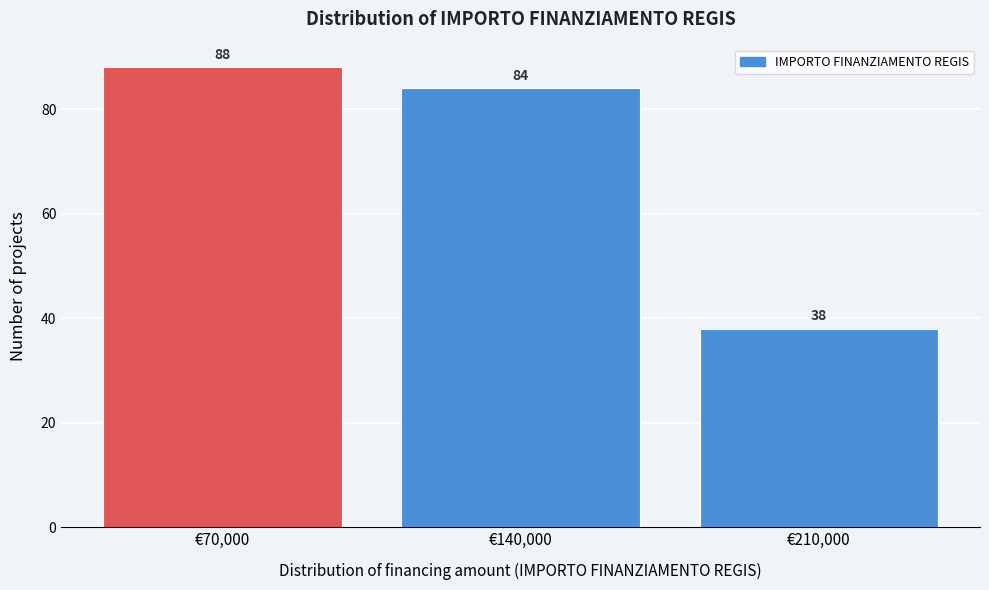

What is the height of the bar covering 105000 to 175000 on the x-axis? The bar edges are not printed on the chart, so give them approximately, as read against the axis.

84